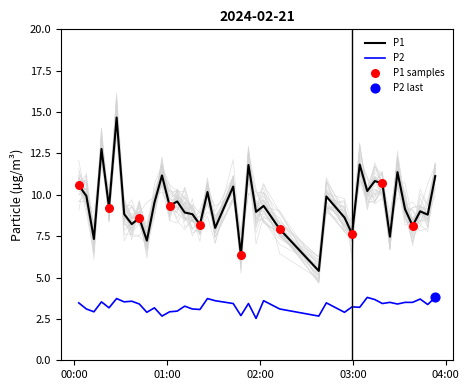

Which series has the largest Y range (max minus min)?

P1